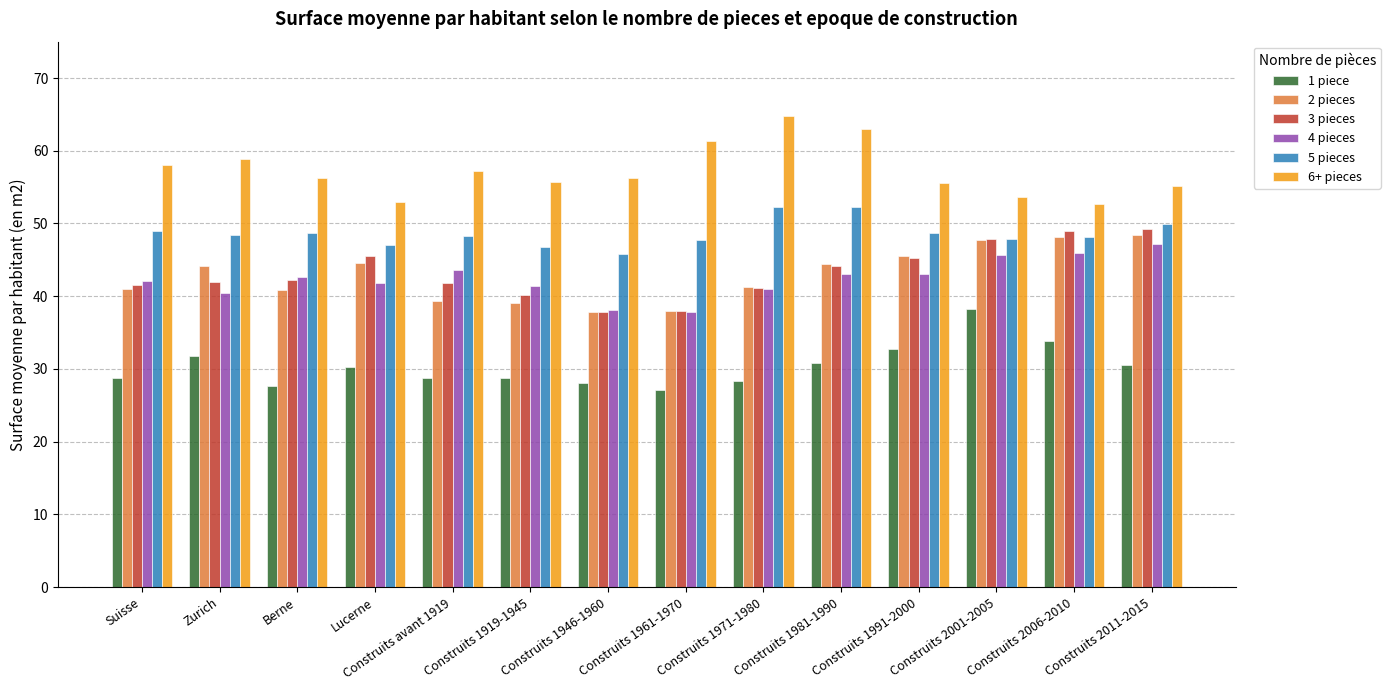

At which category does the chart reach its peak across all series?

Construits 1971-1980